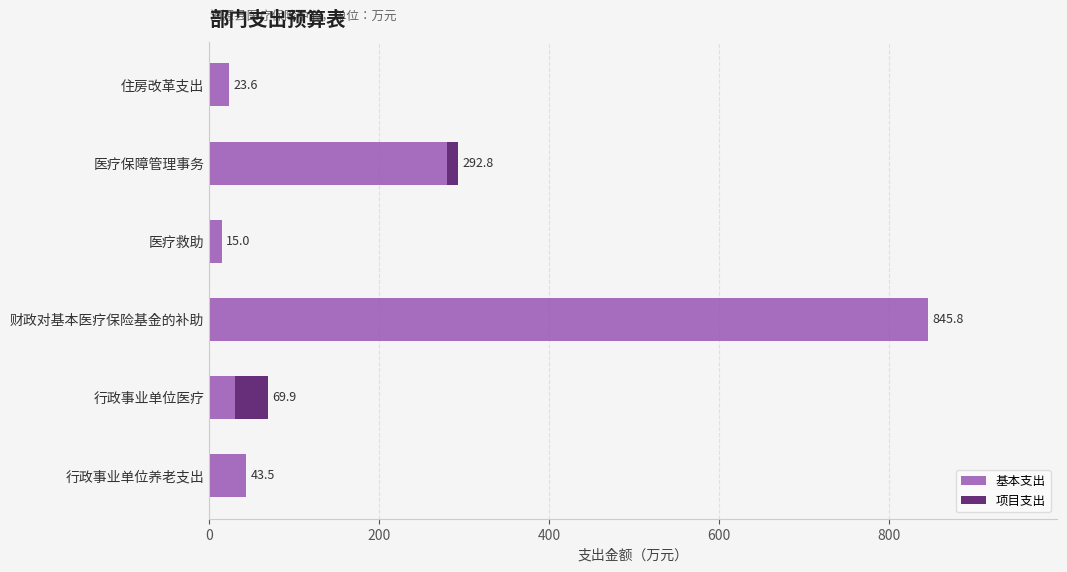

At which category is the sum across all series the highest?

财政对基本医疗保险基金的补助